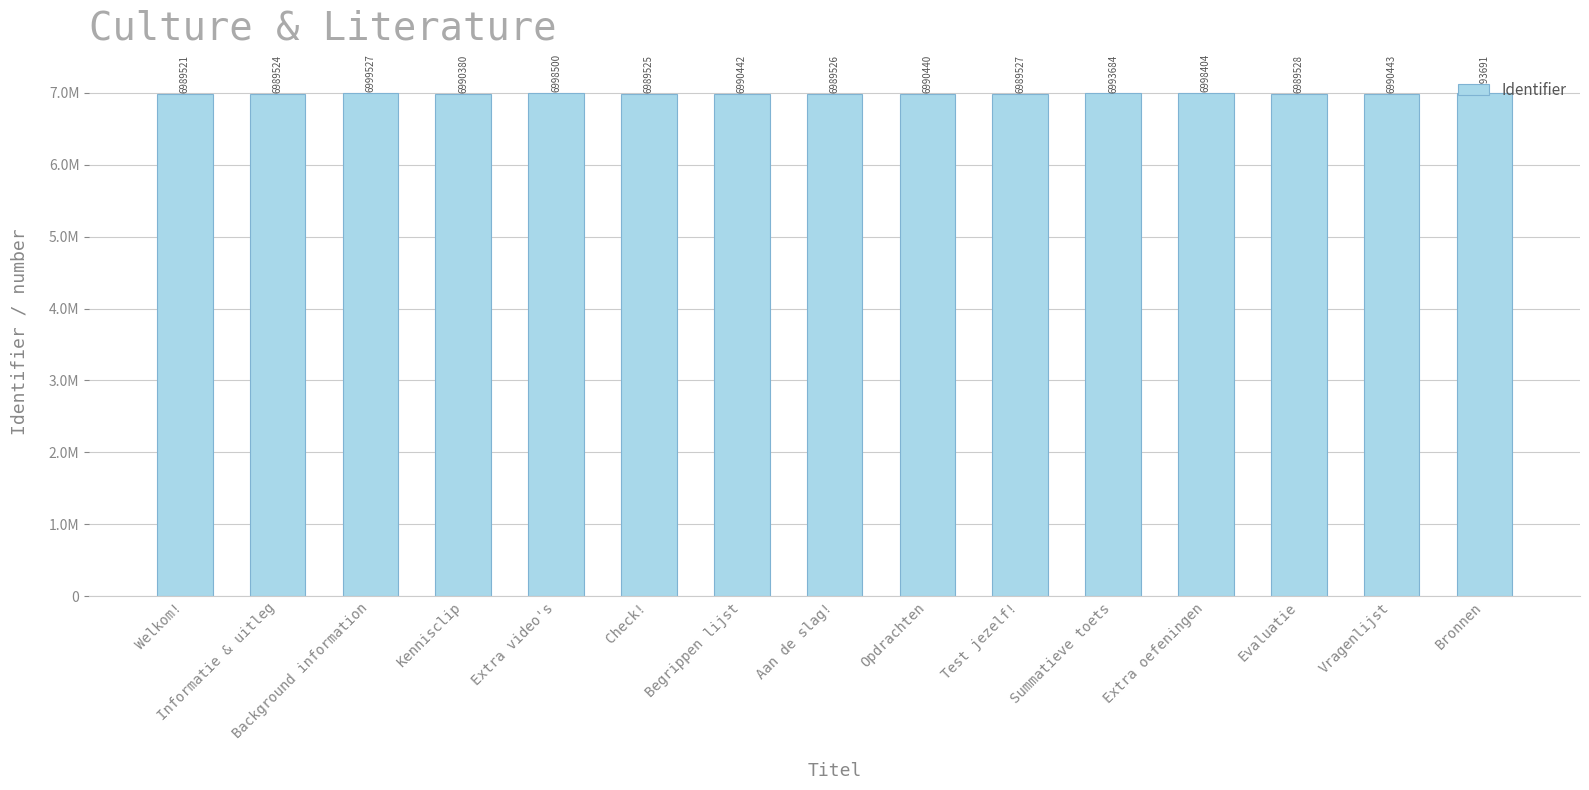

What is the sum of the values at Test jezelf! and Check!?

13979052